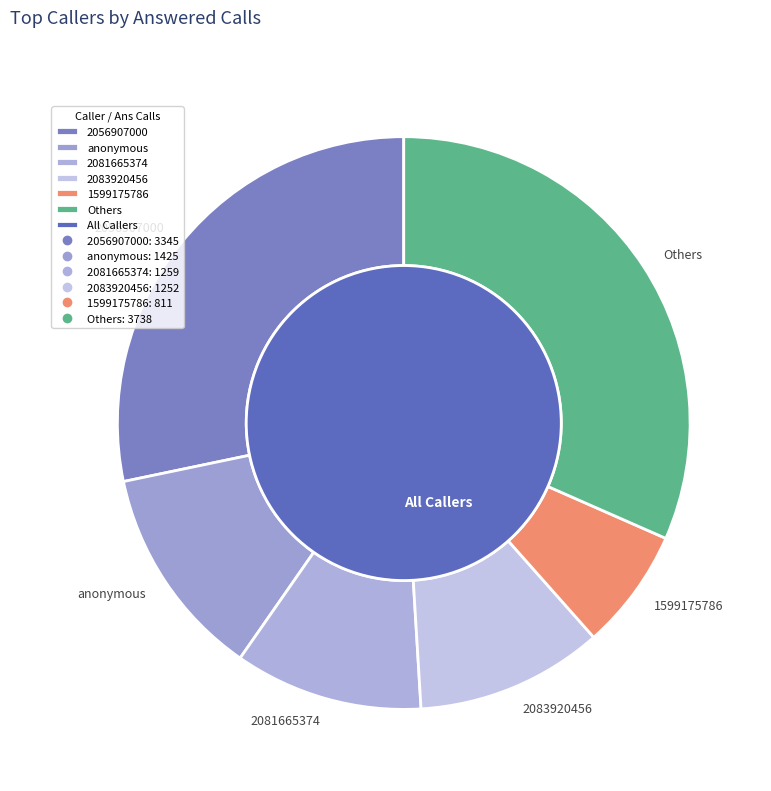

Does 7019217078 account for over 50% of the chart?

No